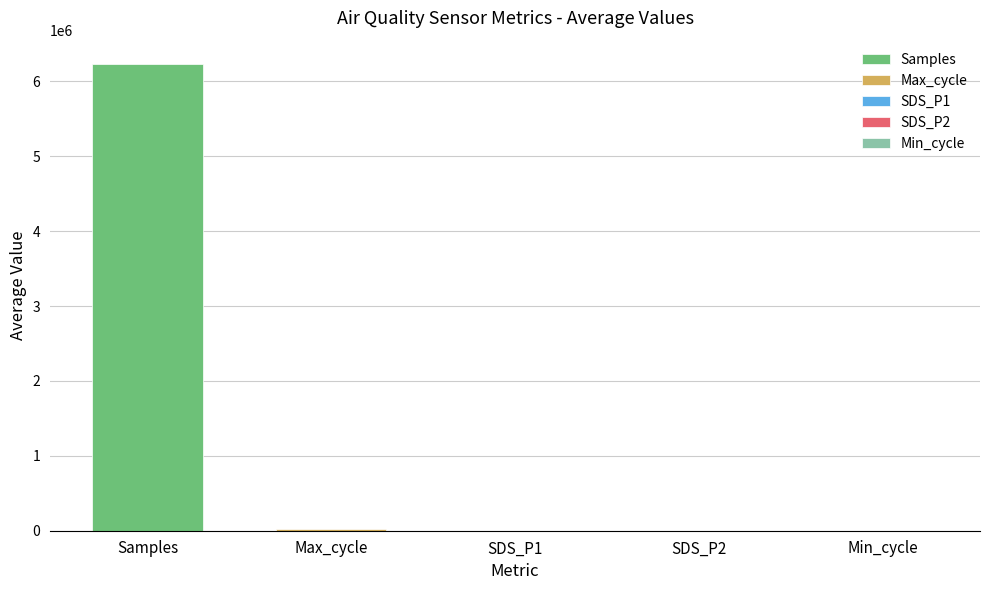

What is the maximum value for SDS_P2?

8.5